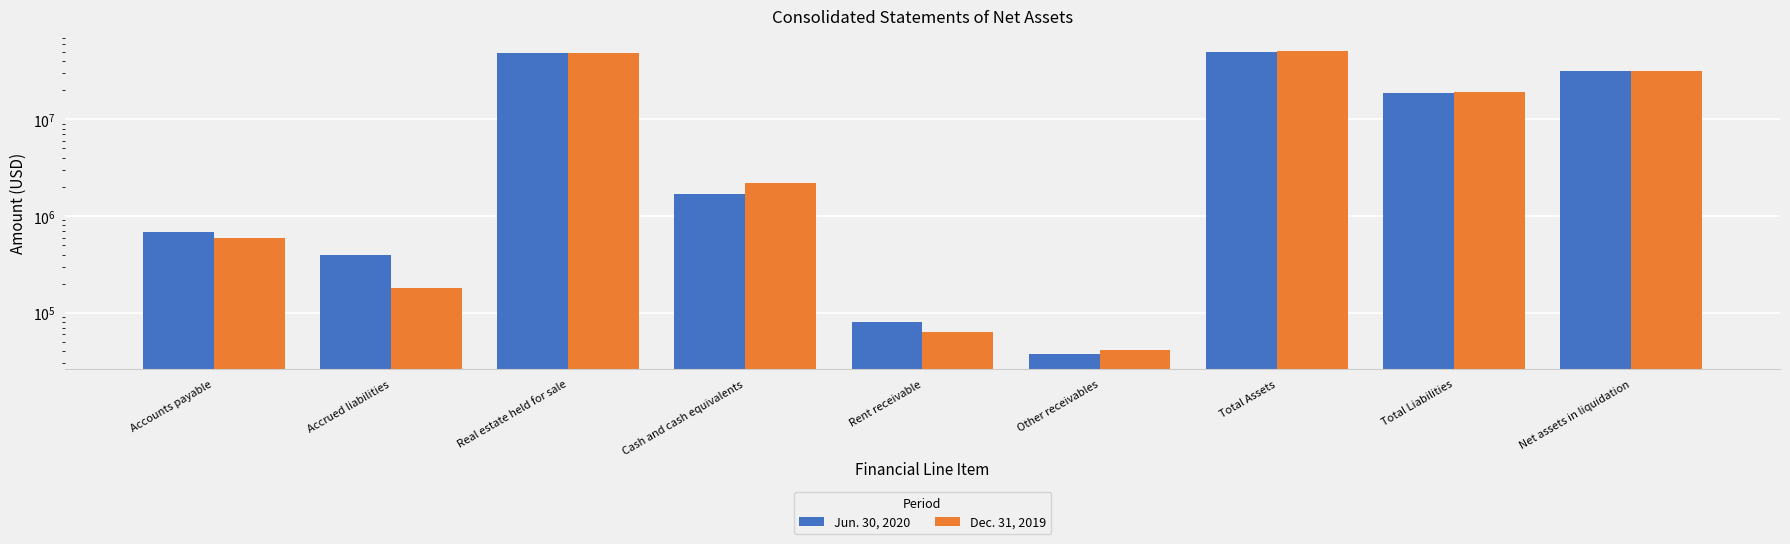

What is the label of the 5th bar from the left?

Rent receivable